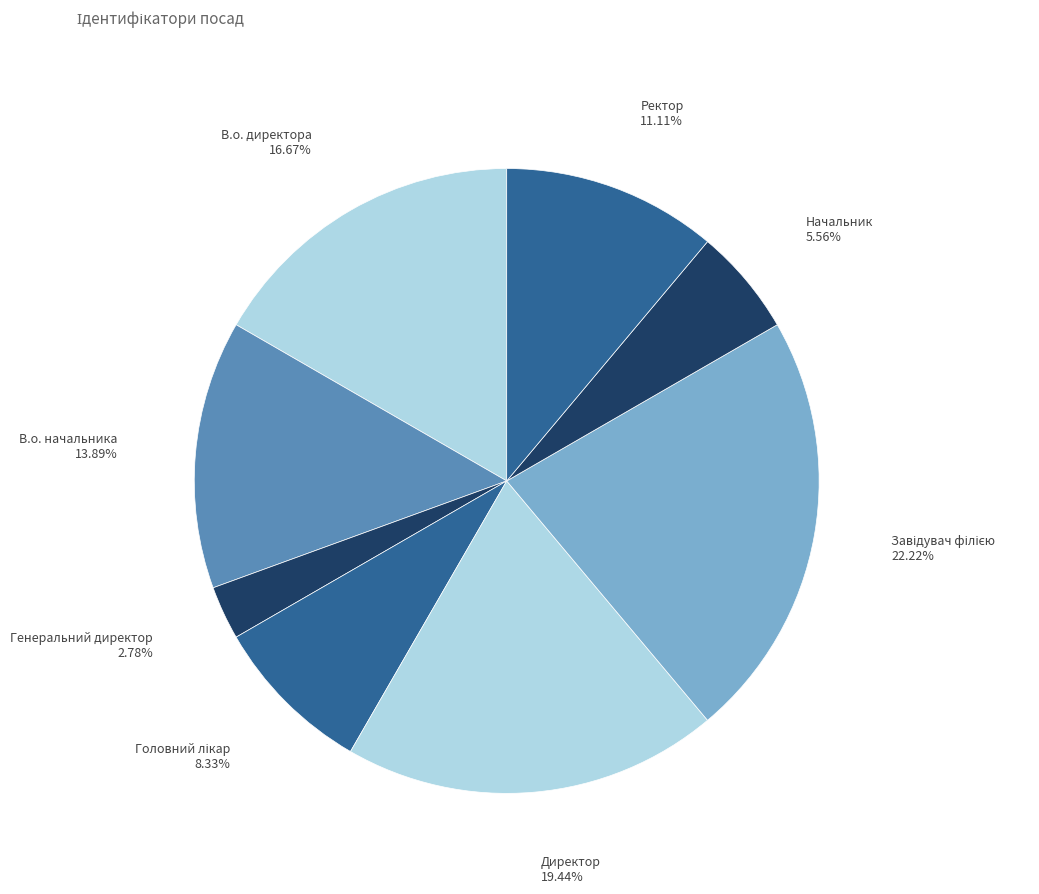

Count the number of slices in the pie.

8